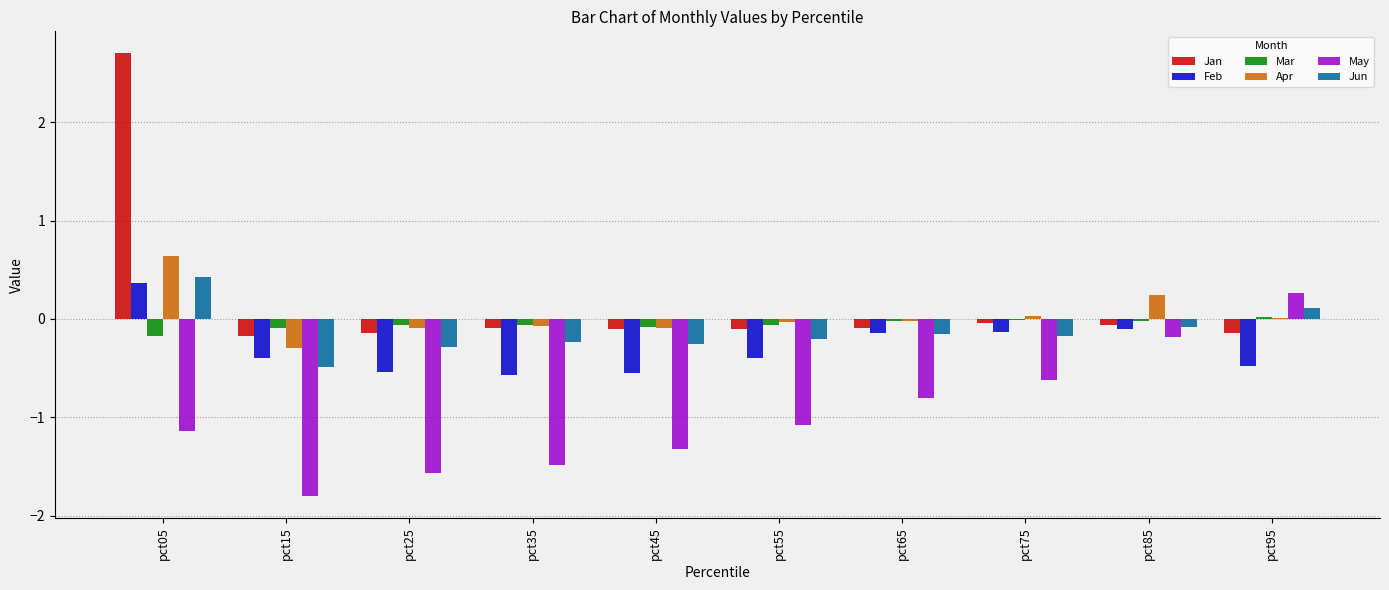

The value of May at pct95 is 0.1. True or false?

False